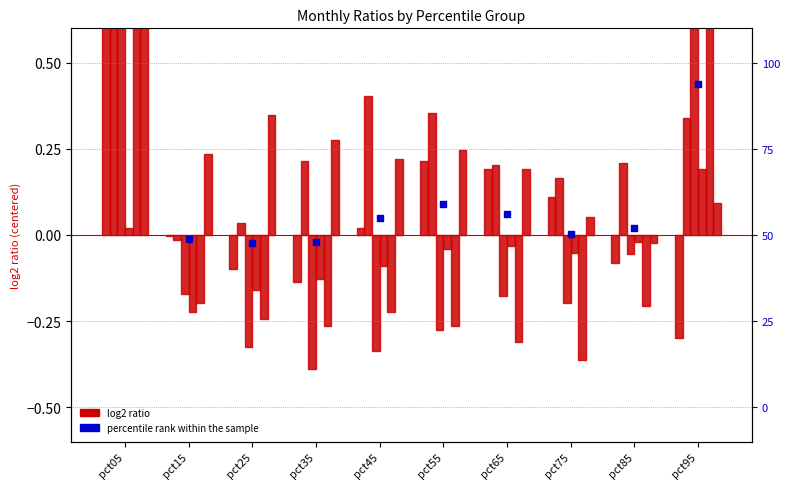

At which category is the sum across all series the highest?

pct05